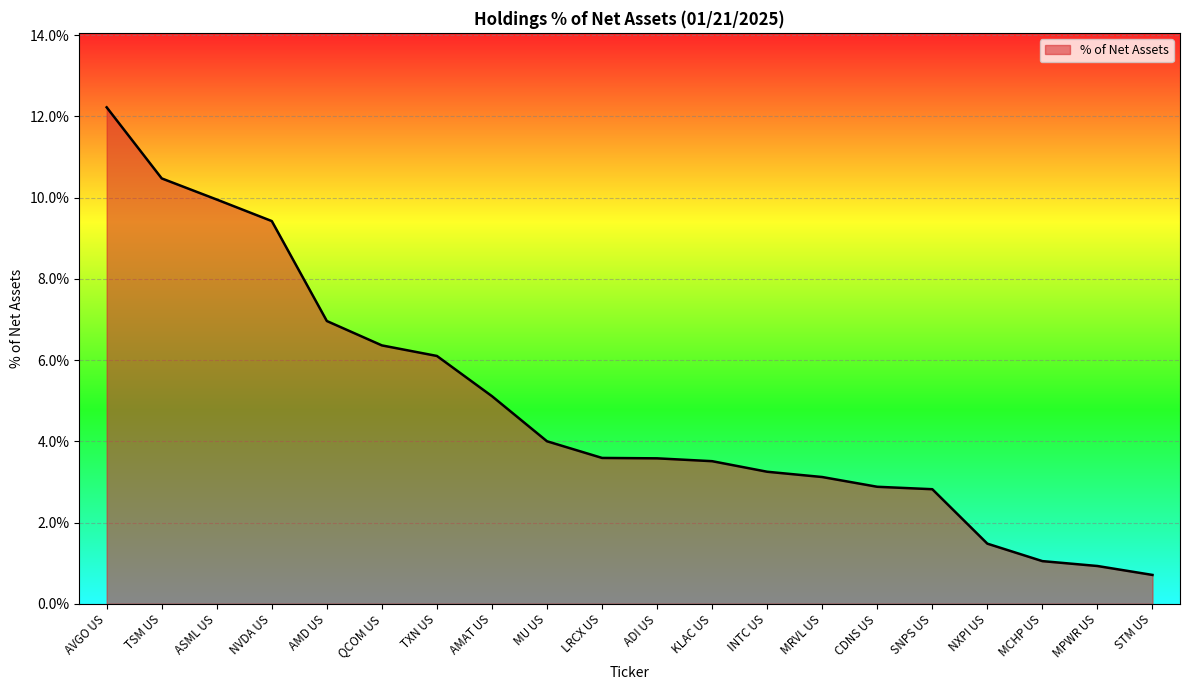

Which category has the highest value across all series?

AVGO US